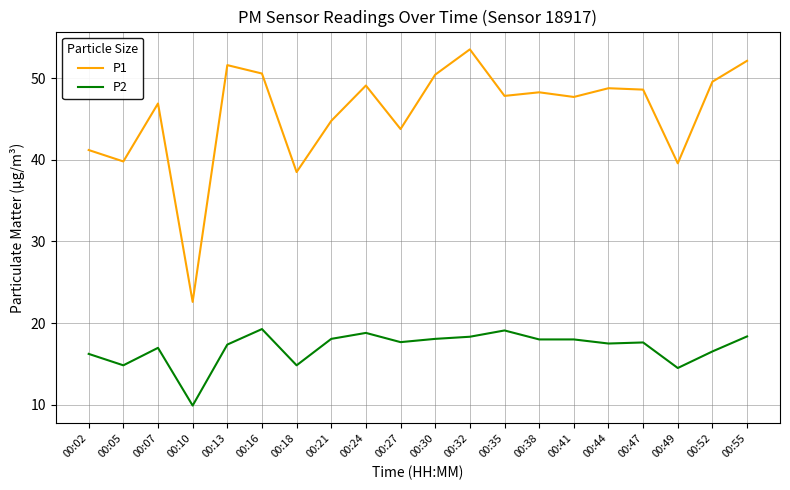

At how many categories does at least one series exceed 46?

13